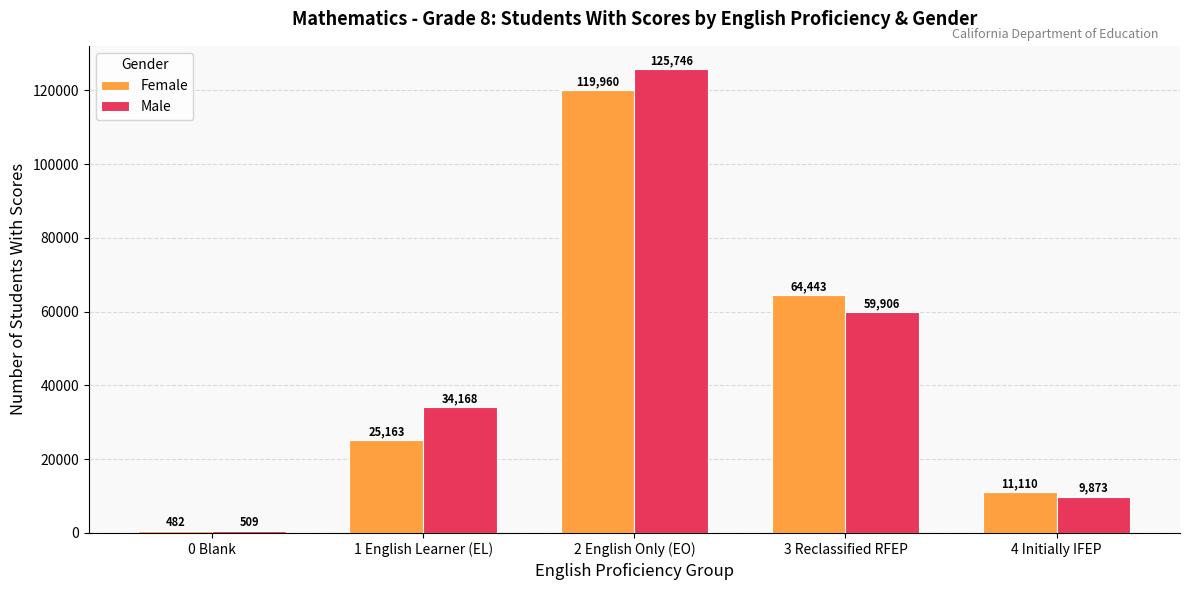

Reading right to left, extract all data points from this chart.

Female: 11110	64443	119960	25163	482
Male: 9873	59906	125746	34168	509